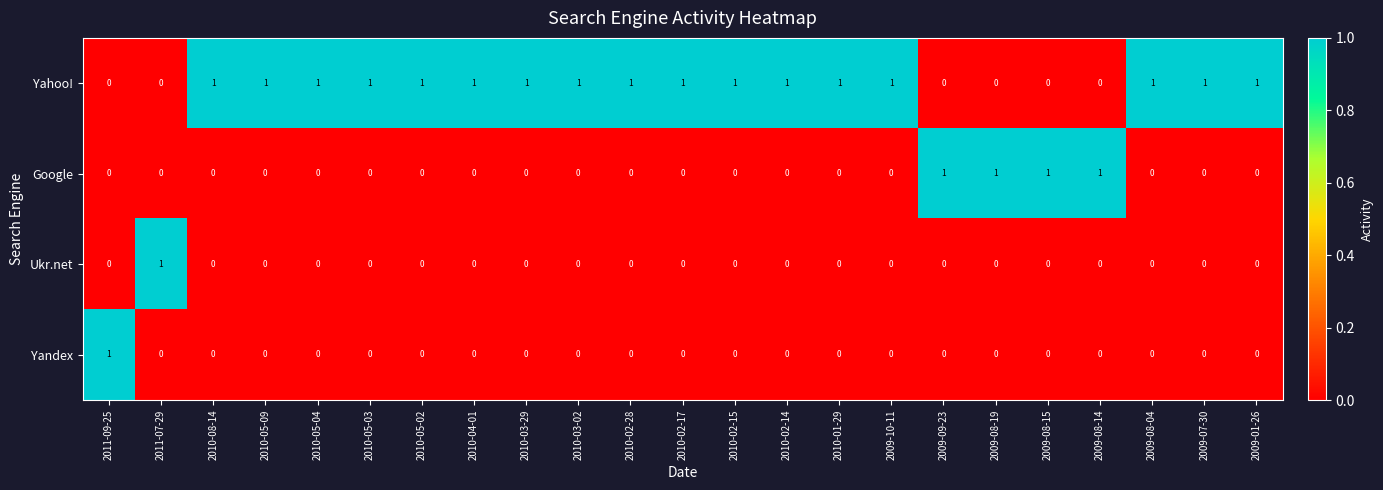

Count the Ukr.net values in the range 0 to 1.

23